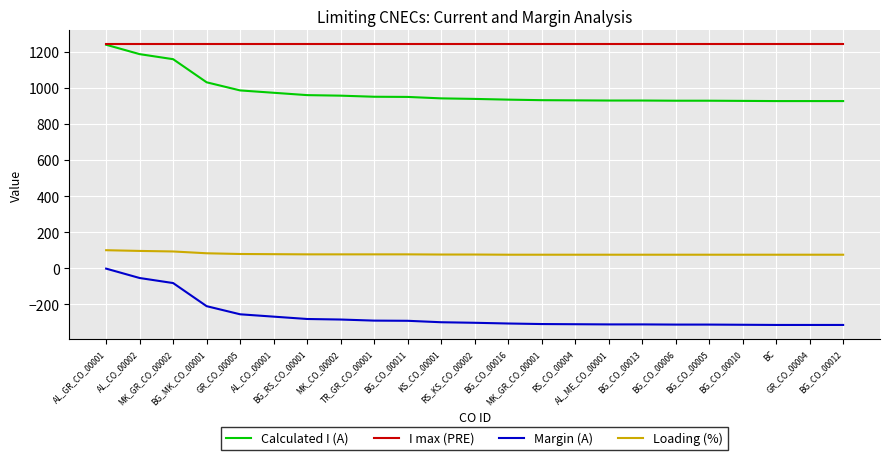

What is the lowest value of the Loading (%) series?

75